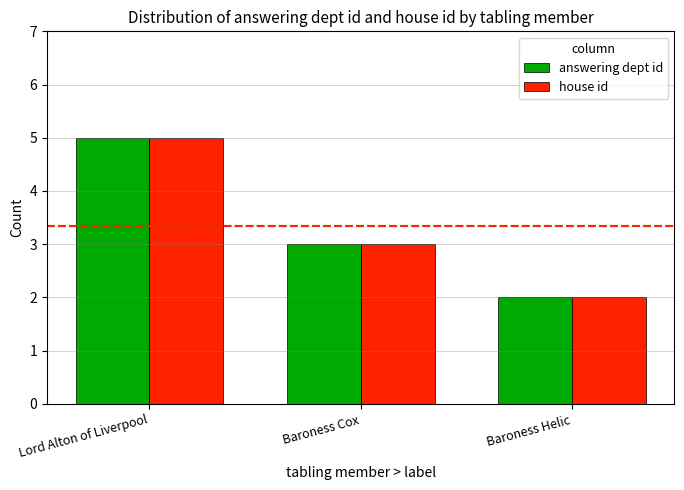

Rank the categories by answering dept id value from highest to lowest.

Lord Alton of Liverpool, Baroness Cox, Baroness Helic